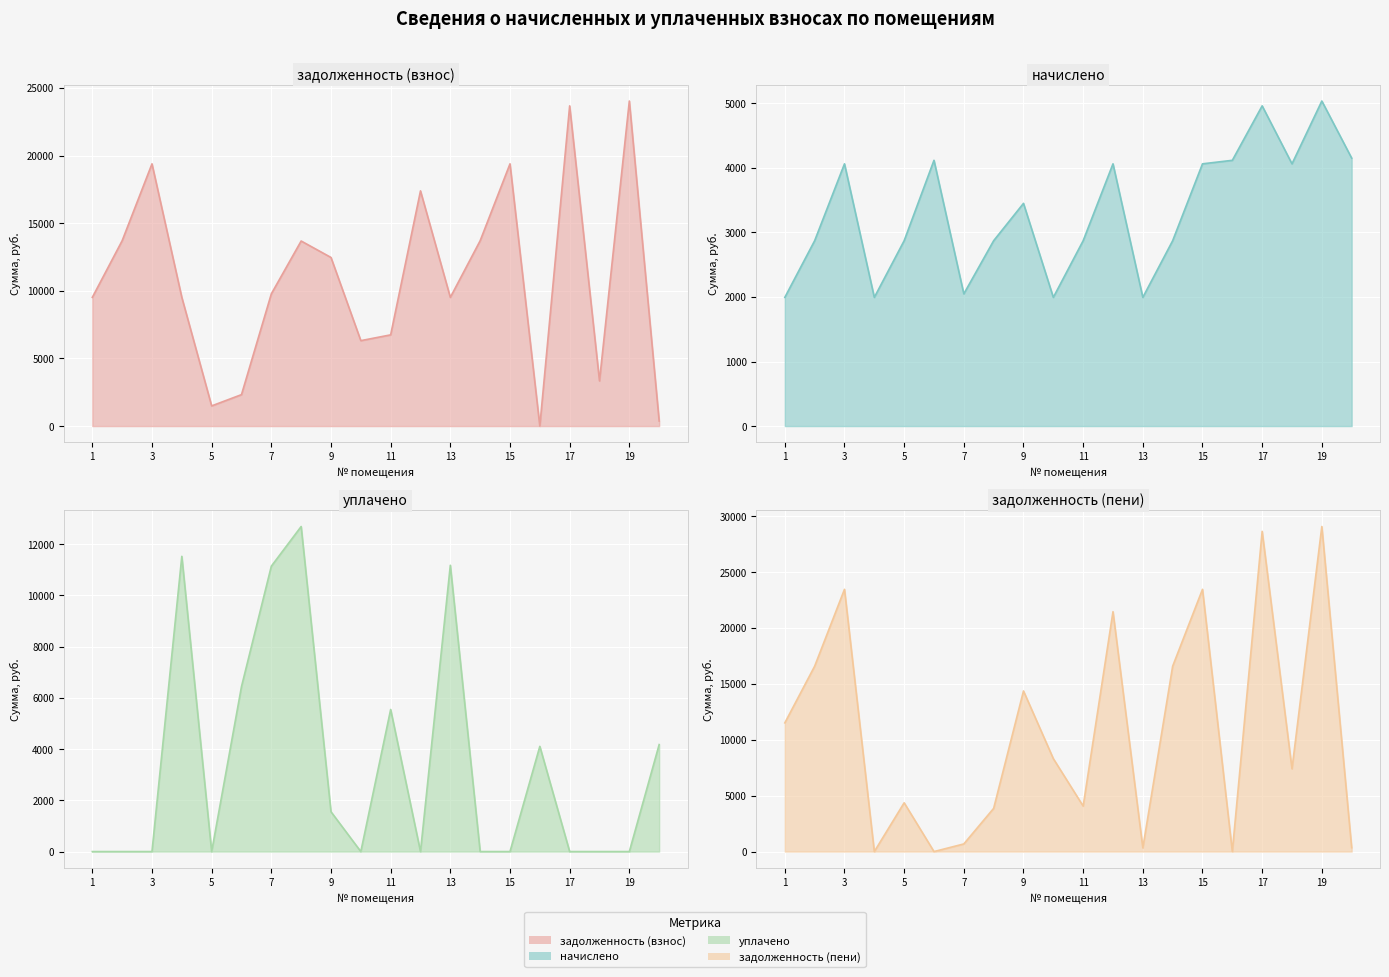

What is the sum of all задолженность (пени) values?

214490.4